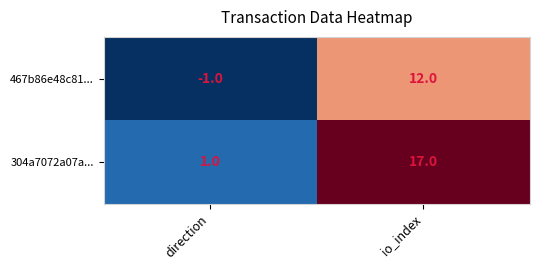

What is the difference between the 467b86e48c81... values at io_index and direction?

13